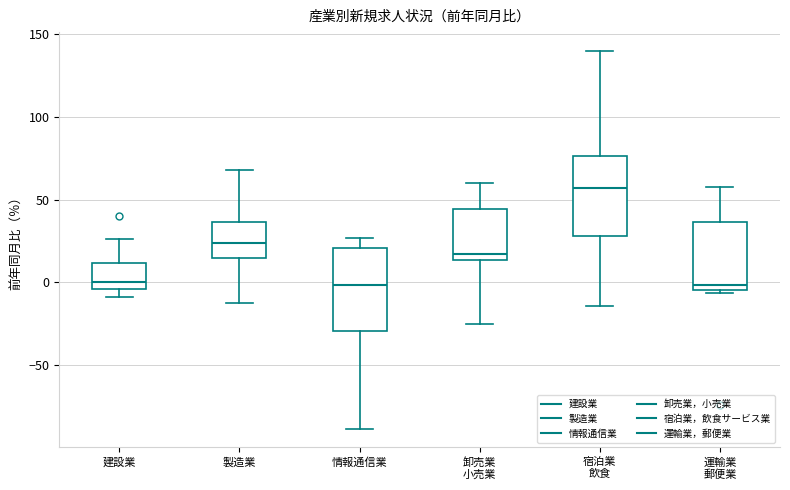

Reading left to right, transcribe this box plot: for each box, give where its median line is, the range the box spans, and where its two whiskers end, as read against the y-axis. The values are not printed on the chart, so give them approximately, as read against the axis.

建設業: median 0, box -5 to 10, whiskers -10 to 25
製造業: median 25, box 15 to 35, whiskers -15 to 70
情報通信業: median 0, box -30 to 20, whiskers -90 to 25
卸売業 小売業: median 15 (just above the box's lower edge), box 15 to 45, whiskers -25 to 60
宿泊業 飲食: median 55, box 30 to 75, whiskers -15 to 140
運輸業 郵便業: median 0, box -5 to 35, whiskers -5 (just below the box's lower edge) to 60